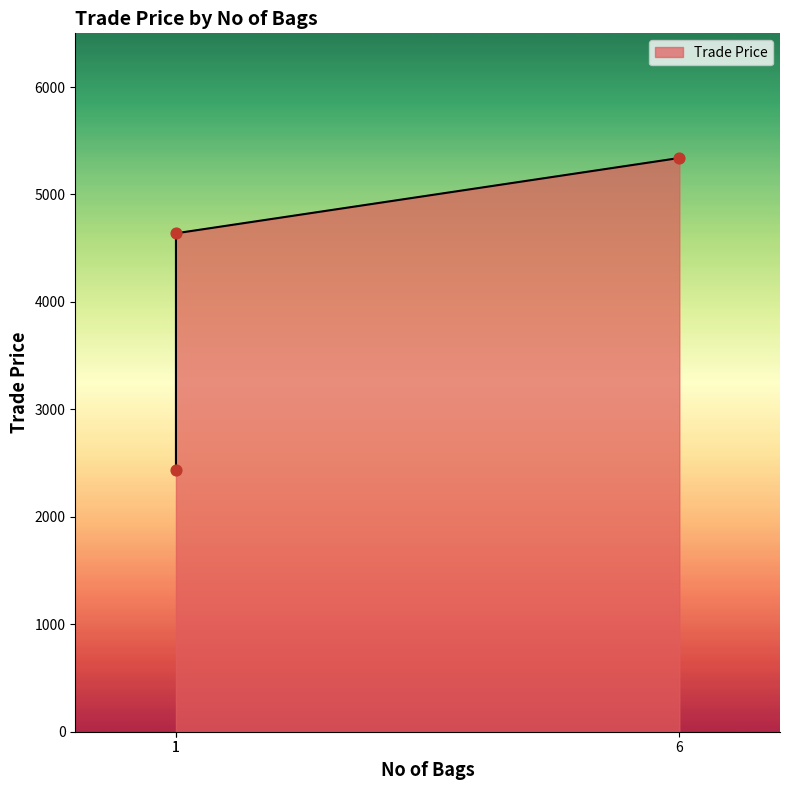

What is the ratio of the value at 1 to the value at 1?

1.9